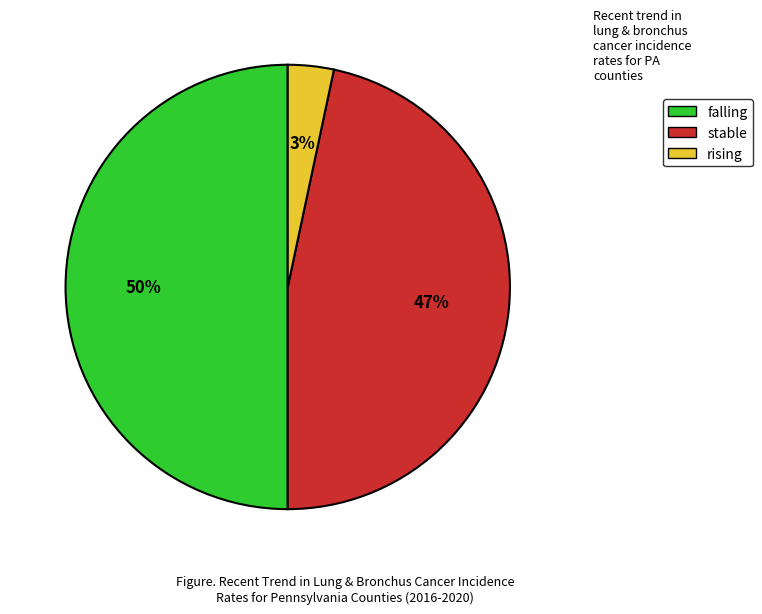

To the nearest percent, what is the combined percentage of falling and stable?

97%